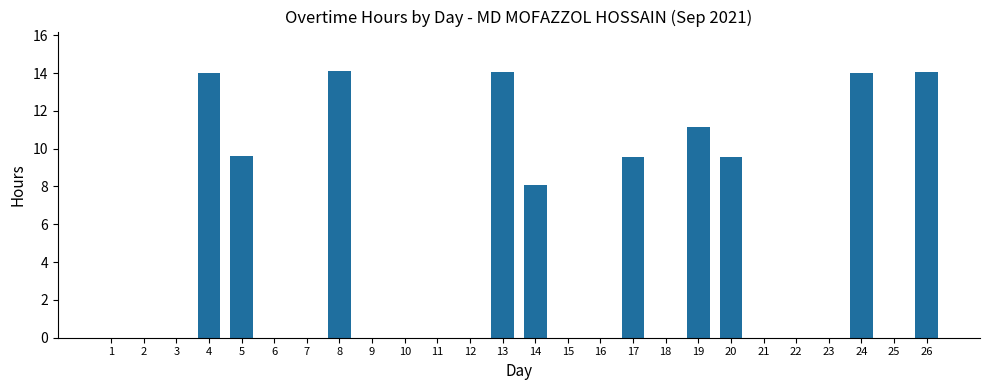

What is the sum of all values?

118.2